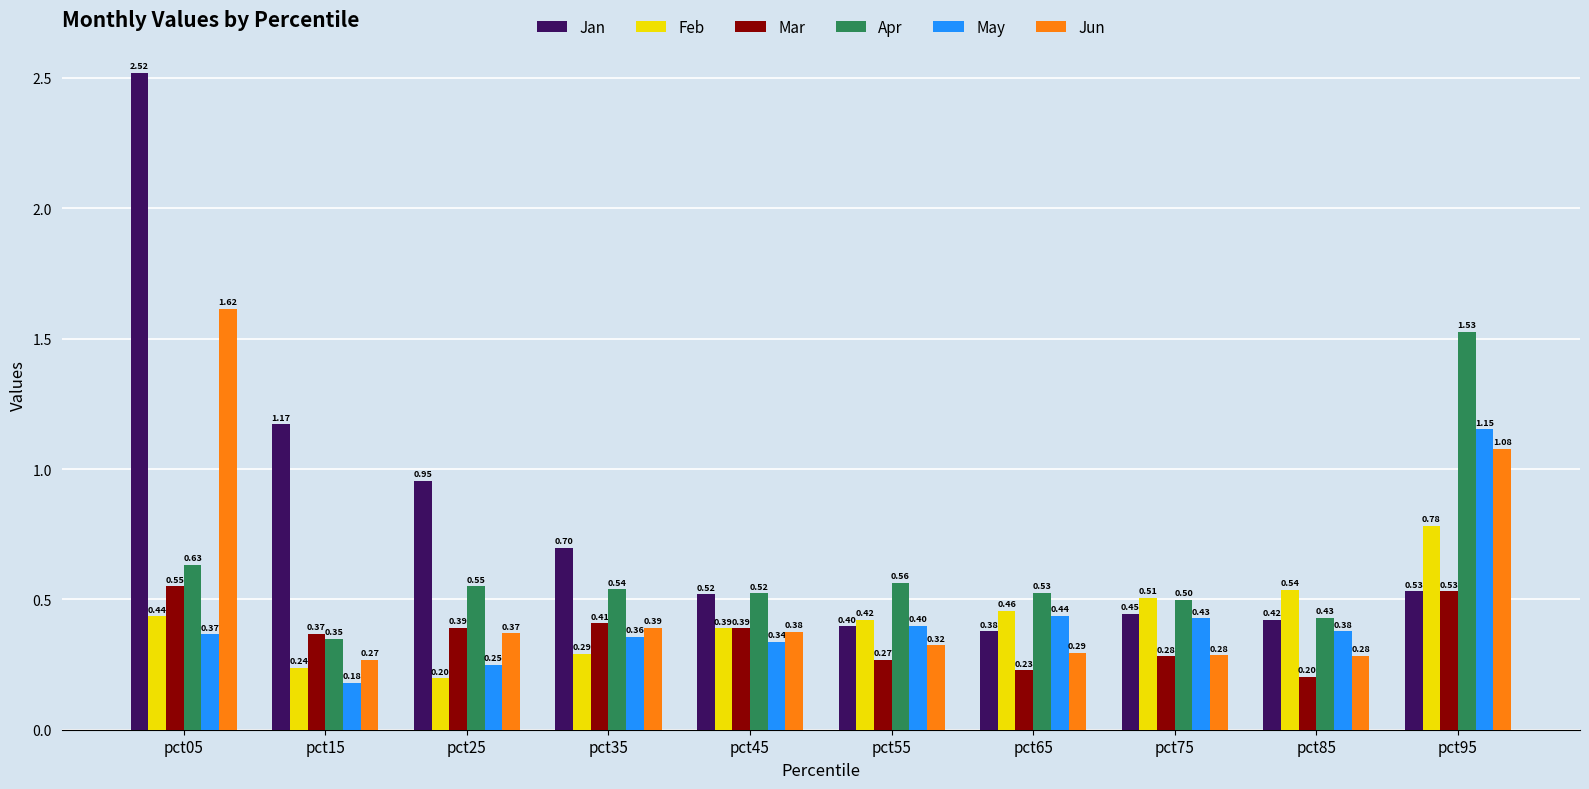

Between pct15 and pct45, which series saw the biggest shift?

Jan